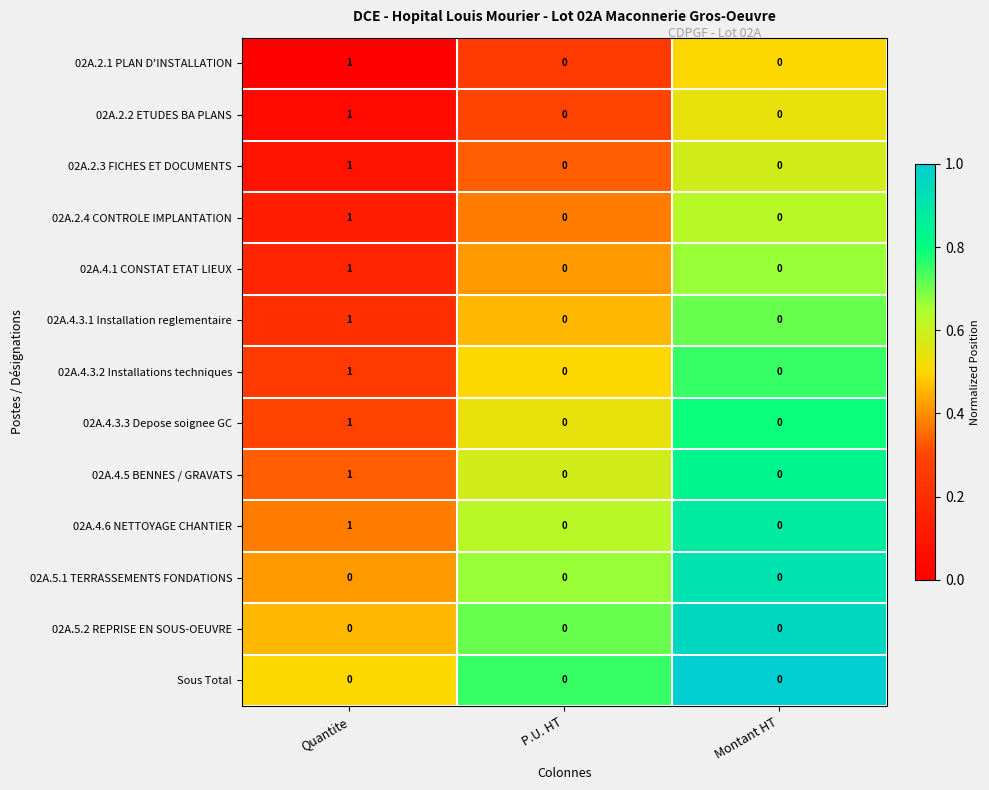

True or false: 02A.2.3 FICHES ET DOCUMENTS has a value of 0 at P.U. HT.

True